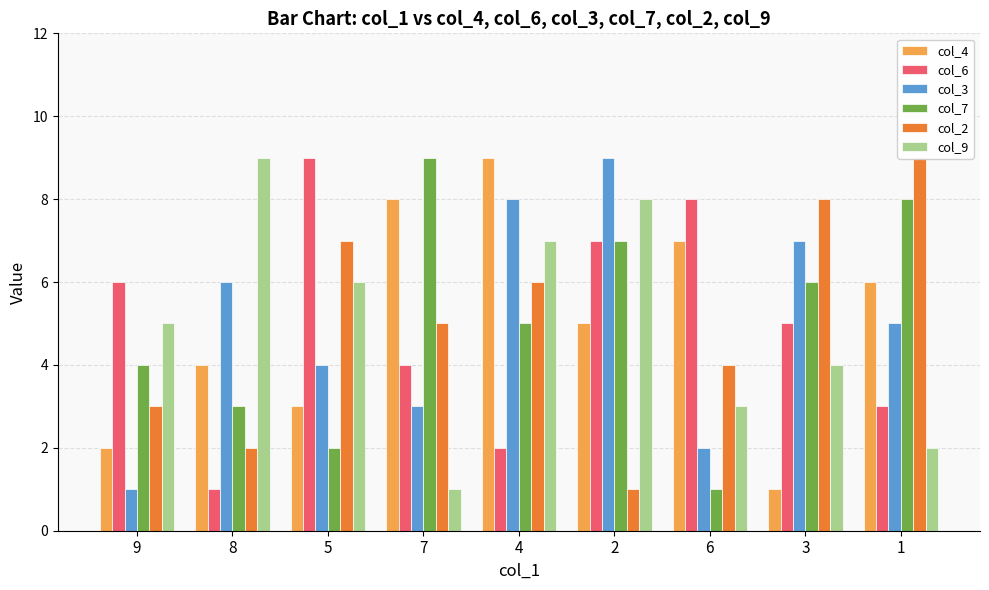

Reading left to right, what are all the values shown in this chart?

col_4: 9=2	8=4	5=3	7=8	4=9	2=5	6=7	3=1	1=6
col_6: 9=6	8=1	5=9	7=4	4=2	2=7	6=8	3=5	1=3
col_3: 9=1	8=6	5=4	7=3	4=8	2=9	6=2	3=7	1=5
col_7: 9=4	8=3	5=2	7=9	4=5	2=7	6=1	3=6	1=8
col_2: 9=3	8=2	5=7	7=5	4=6	2=1	6=4	3=8	1=9
col_9: 9=5	8=9	5=6	7=1	4=7	2=8	6=3	3=4	1=2